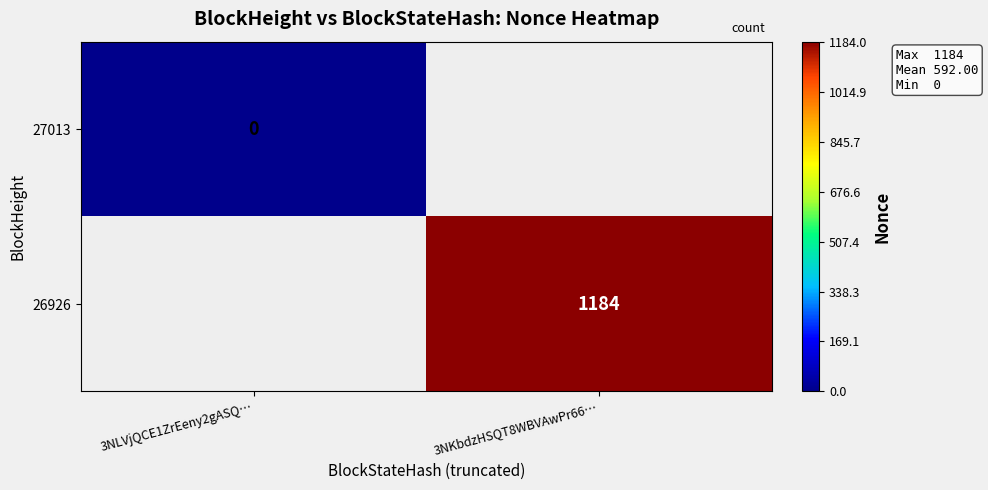

The value of 26926 at 3NKbdzHSQT8WBVAwPr66… is 444. True or false?

False